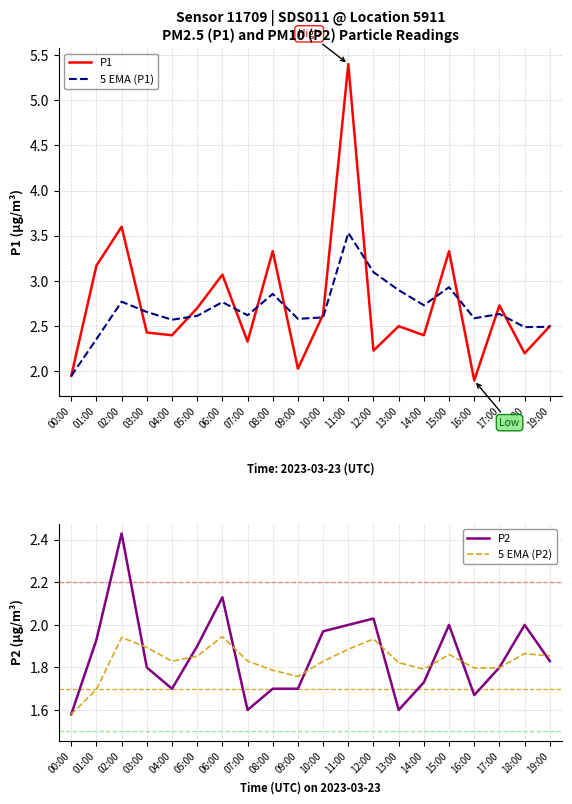

What is the sum of all P1 values?

54.8